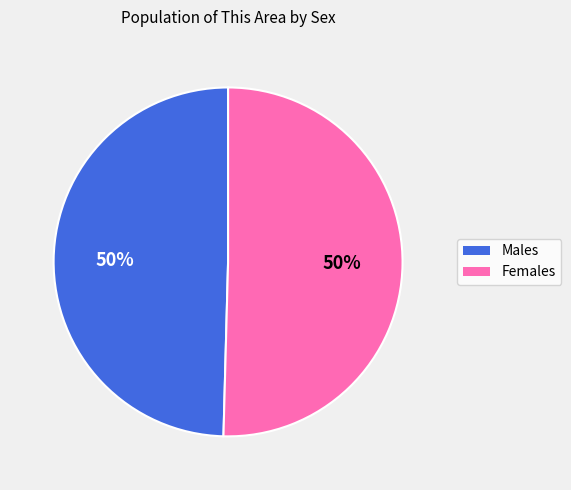

To the nearest percent, what is the average slice percentage?

50%